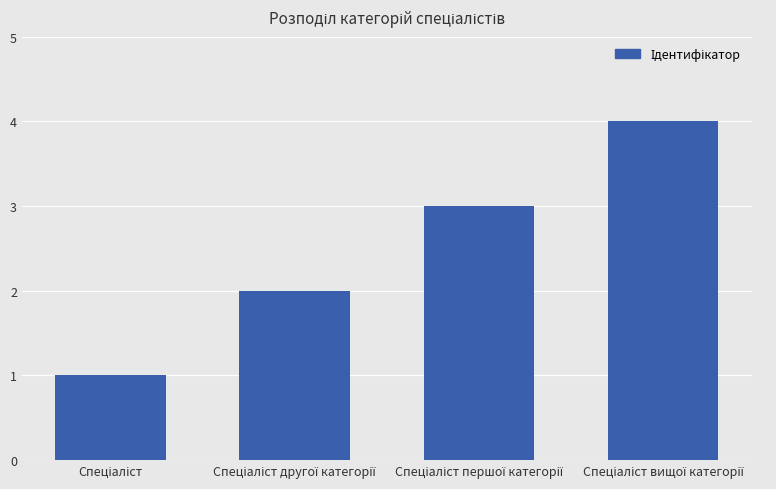

What is the difference between the maximum and minimum values?

3